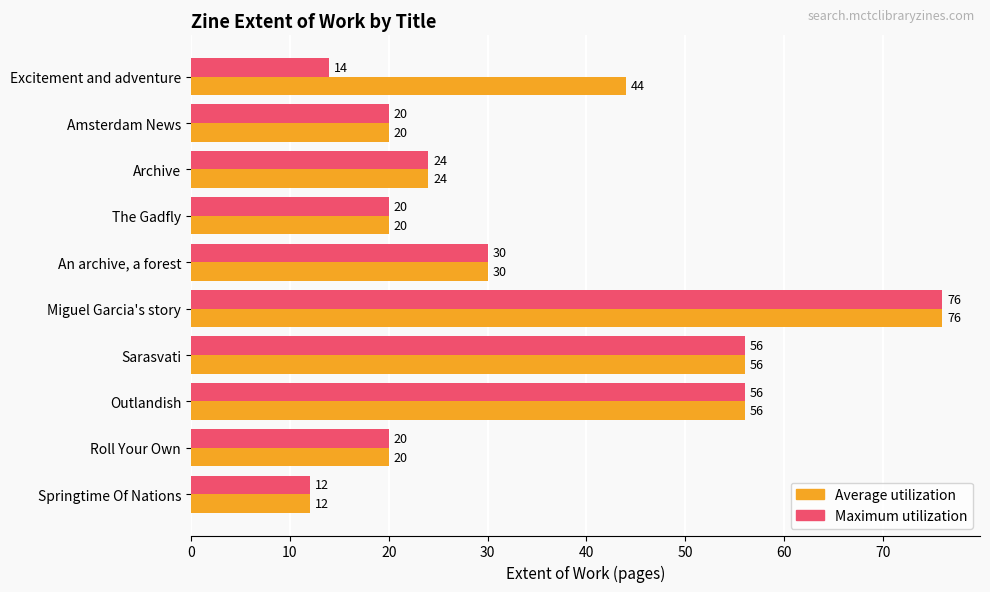

List the series in order of their overall mean, lowest first.

Maximum utilization, Average utilization